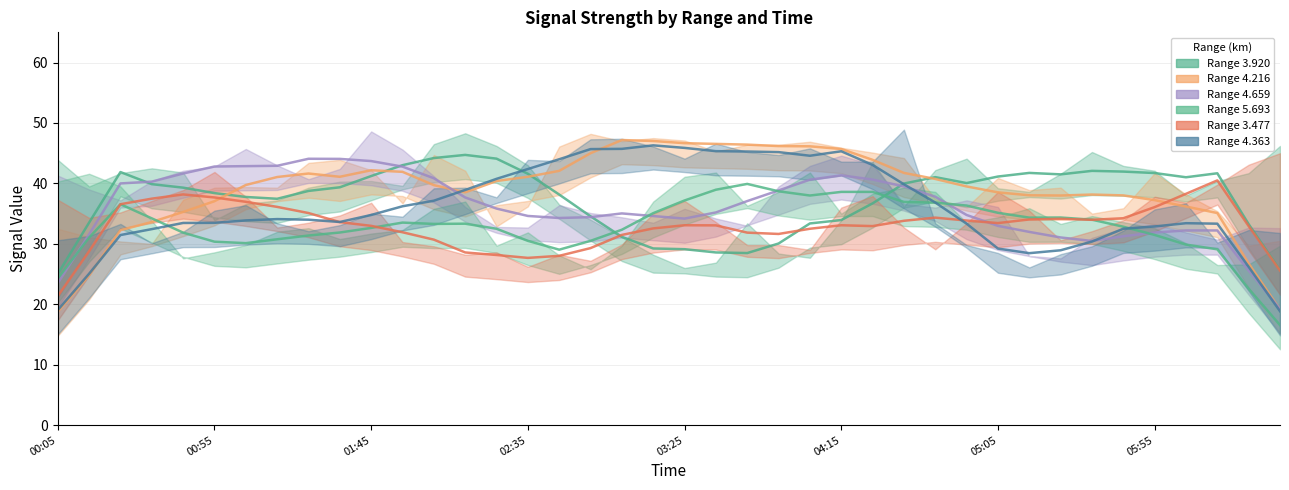

After their last crossing, which series has the higher values: 4.363 or 3.477?

3.477